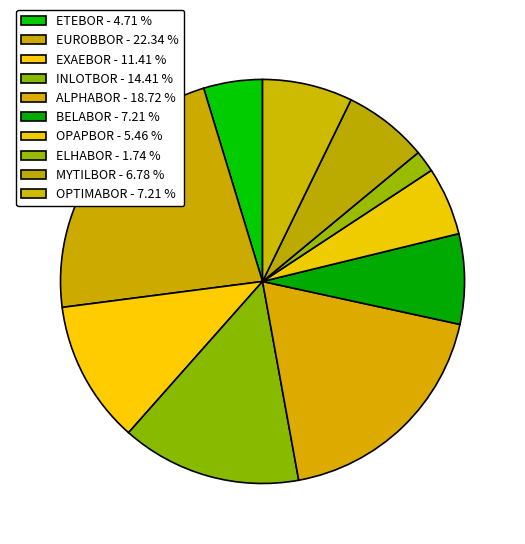

What is the ratio of the value at BELABOR to the value at OPAPBOR?

1.3